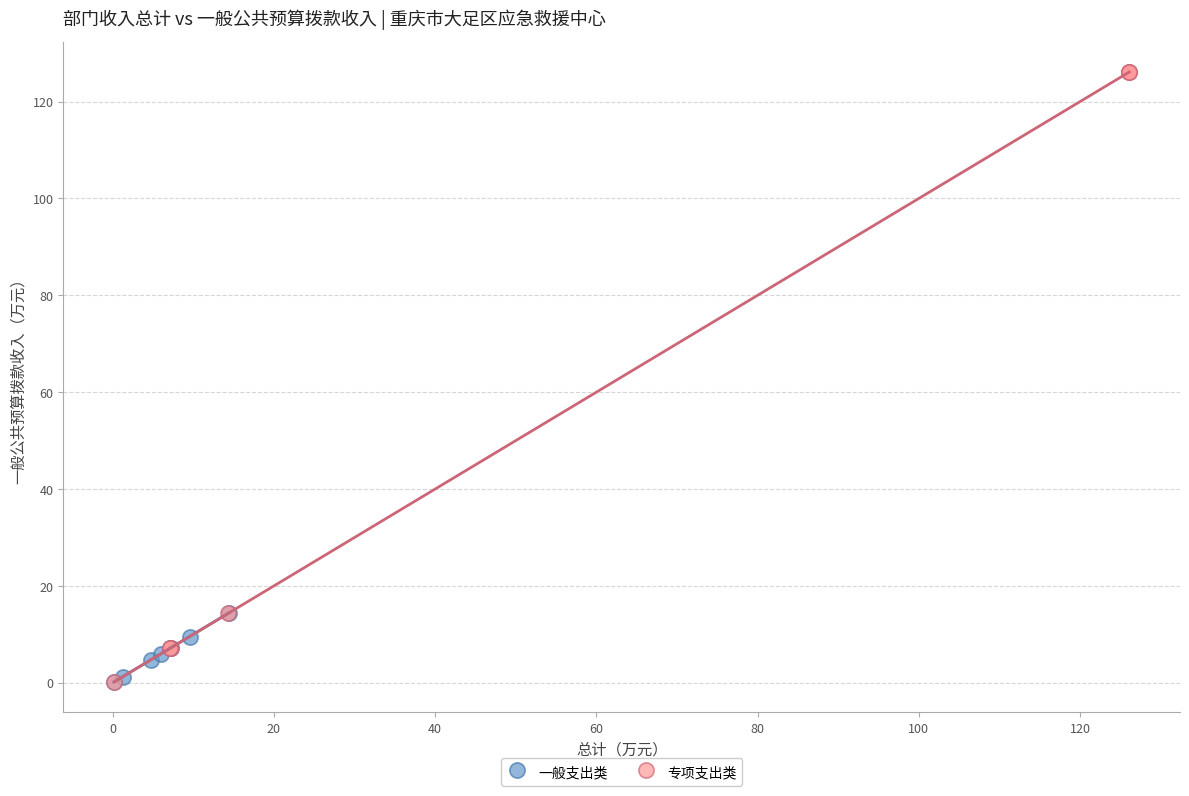

What are all the series names shown in the legend?

一般支出类, 专项支出类